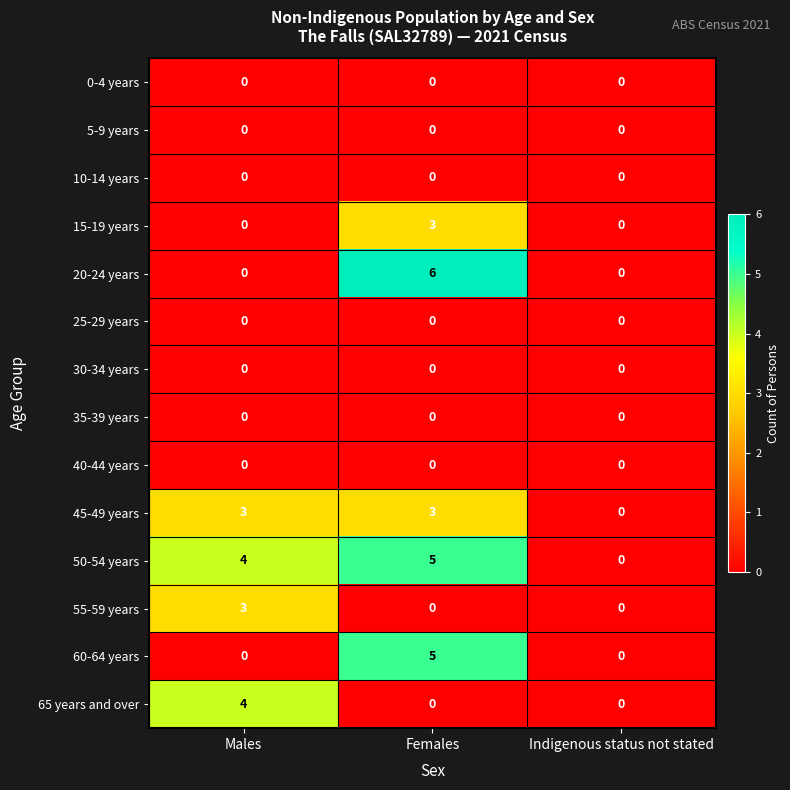

How many data points does each series have?

3